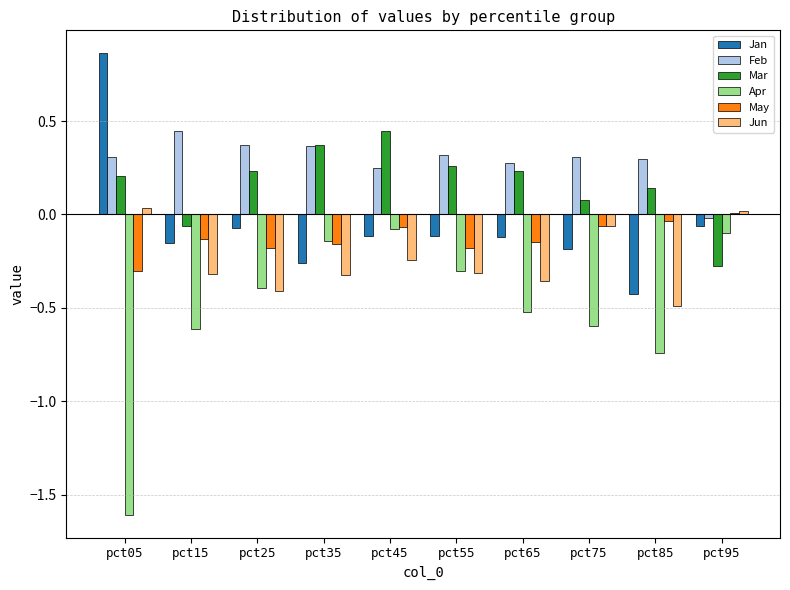

What are all the series names shown in the legend?

Jan, Feb, Mar, Apr, May, Jun